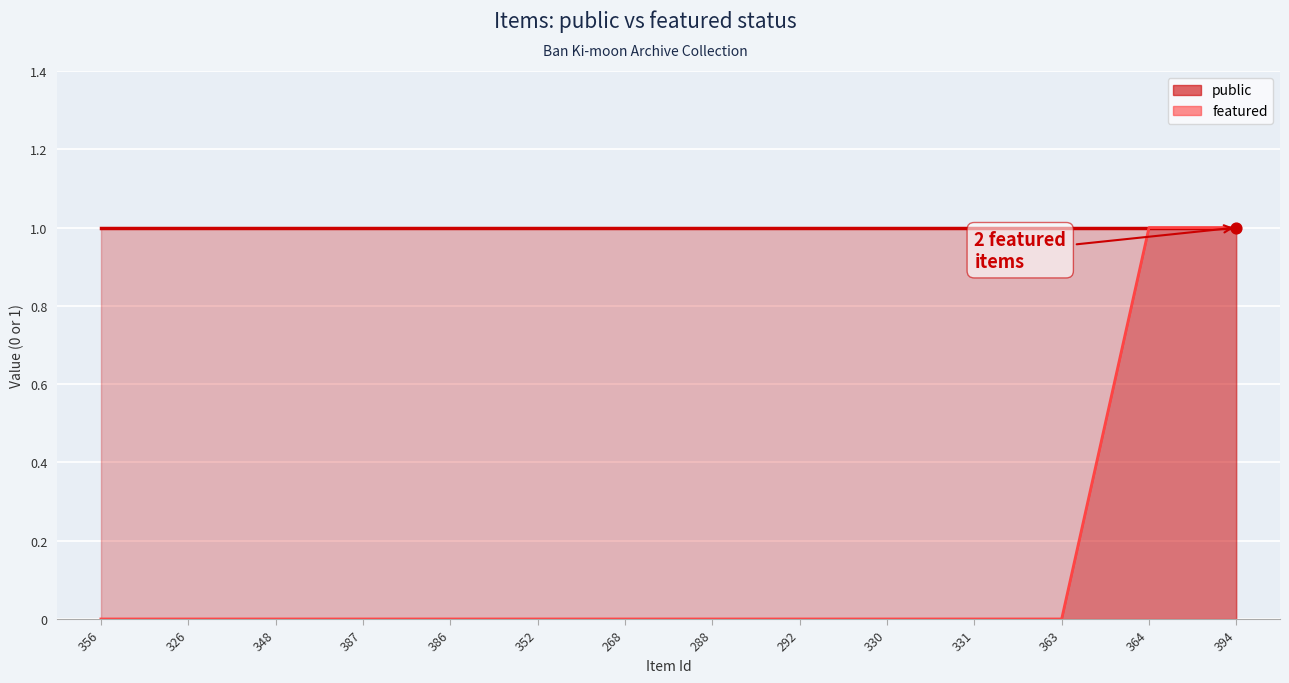

Between 387 and 356, which is larger?

387